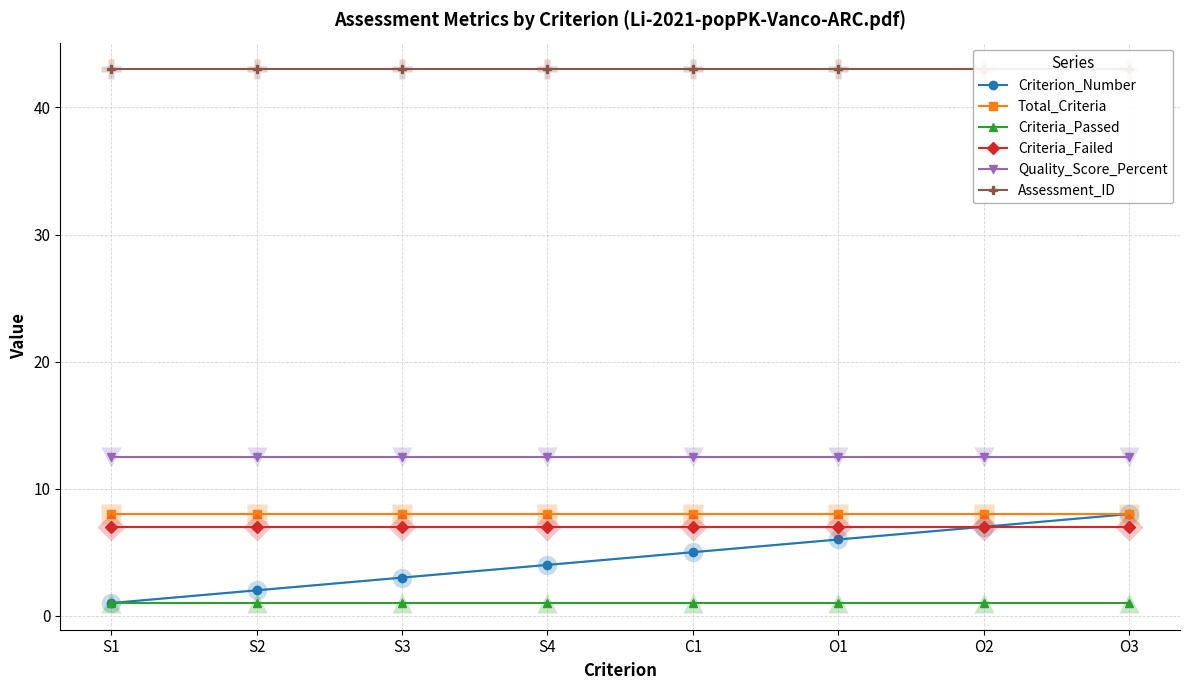

At how many categories does at least one series exceed 12?

8